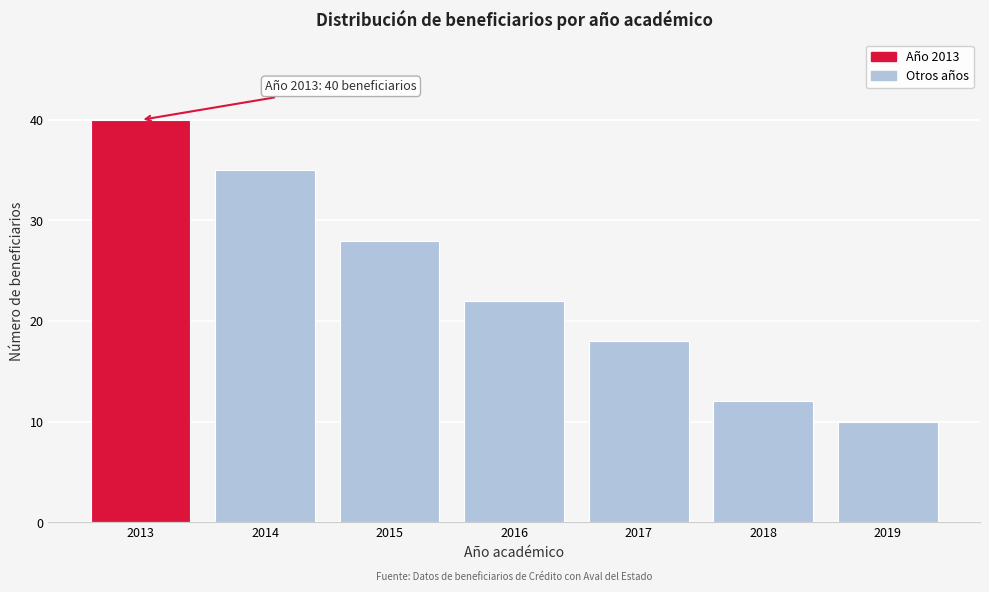

Reading right to left, list all the values displayed in this chart.

2019=10	2018=12	2017=18	2016=22	2015=28	2014=35	2013=40